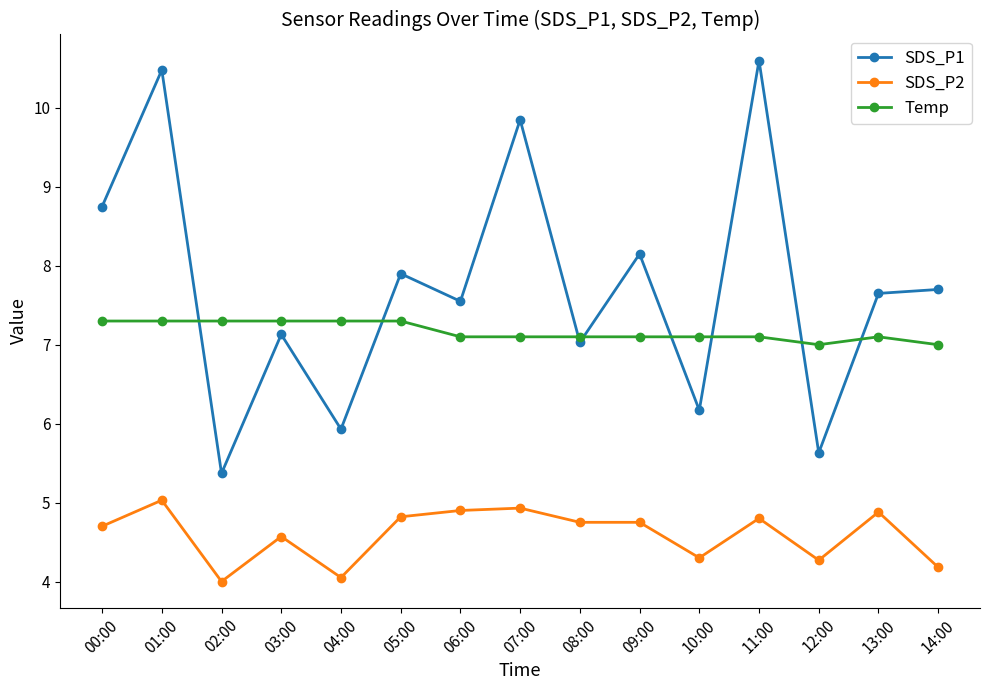

At which label does SDS_P2 reach its peak?

01:00